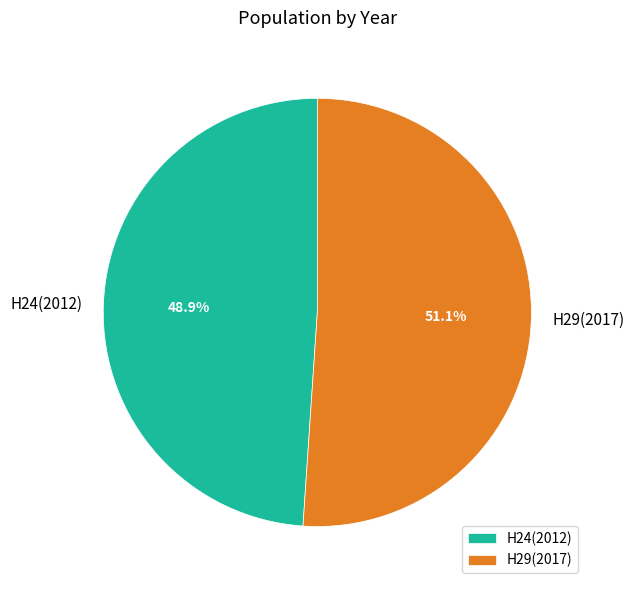

What percentage is the H24(2012) slice, to the nearest percent?

49%